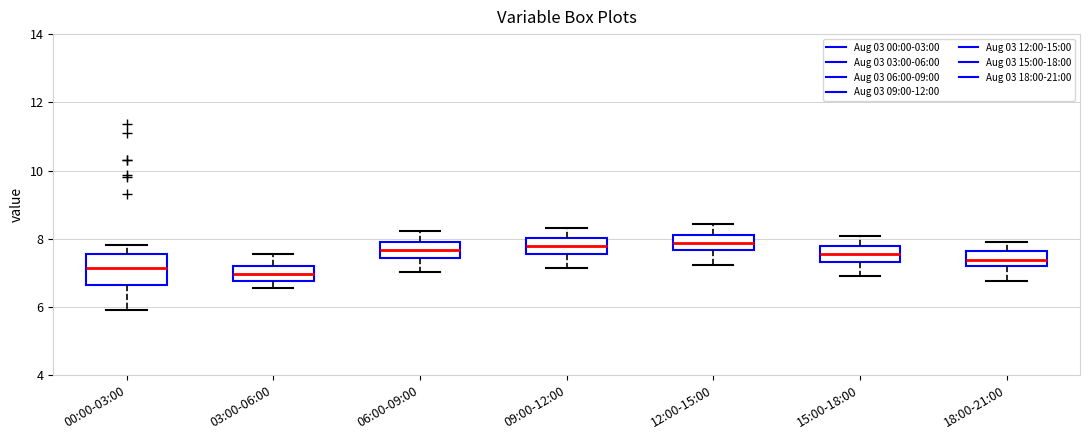

Comparing the boxes themselves (not the whiskers), which one is the tallest?

00:00-03:00